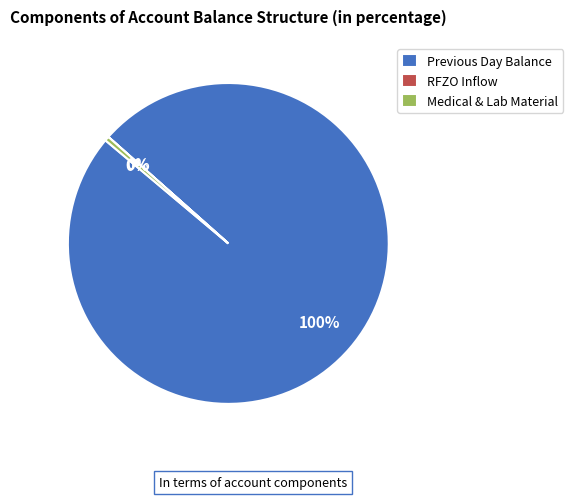

Is the sum of Previous Day Balance and Medical & Lab Material greater than half?

Yes